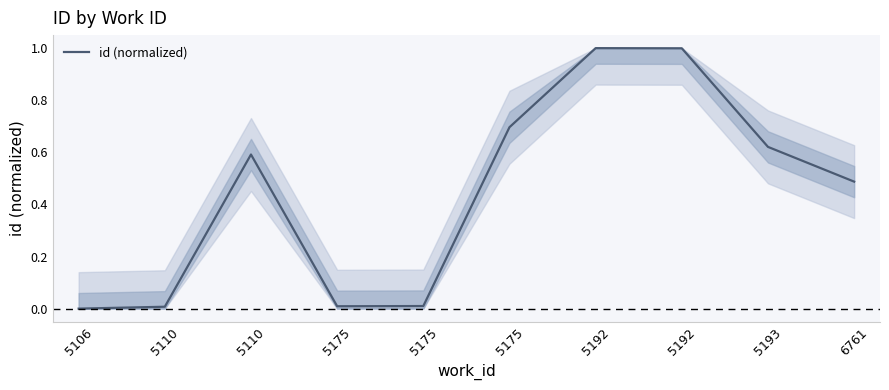

How many lines are shown in the chart?

1